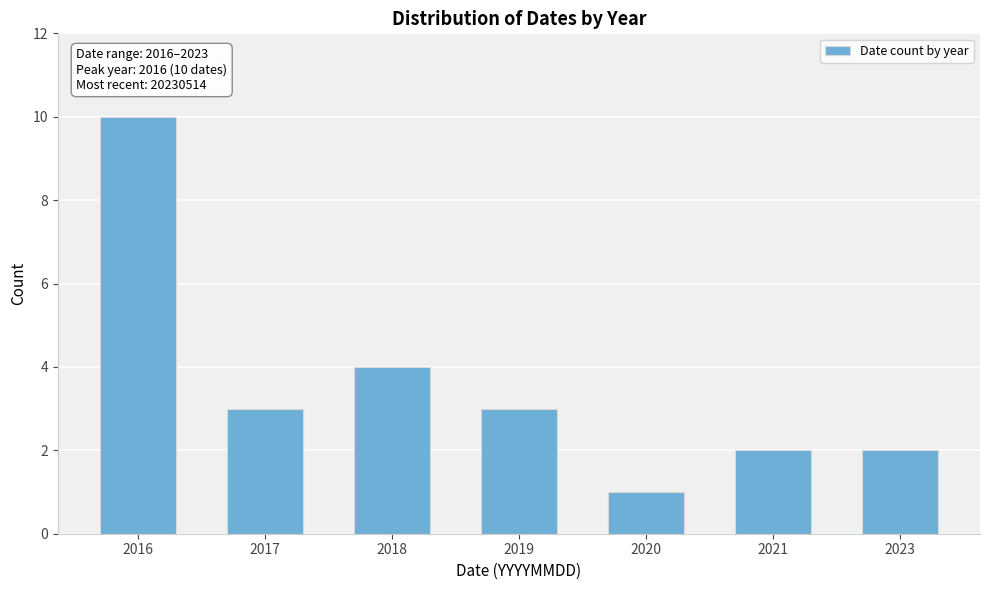

Reading right to left, extract all data points from this chart.

2023=2	2021=2	2020=1	2019=3	2018=4	2017=3	2016=10